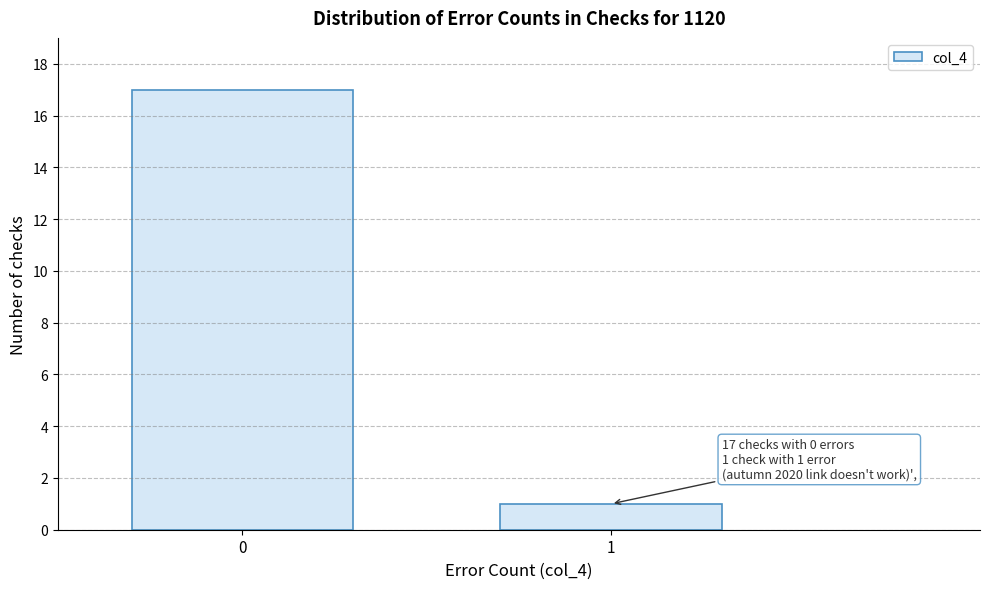

Reading left to right, list all the values displayed in this chart.

17	1